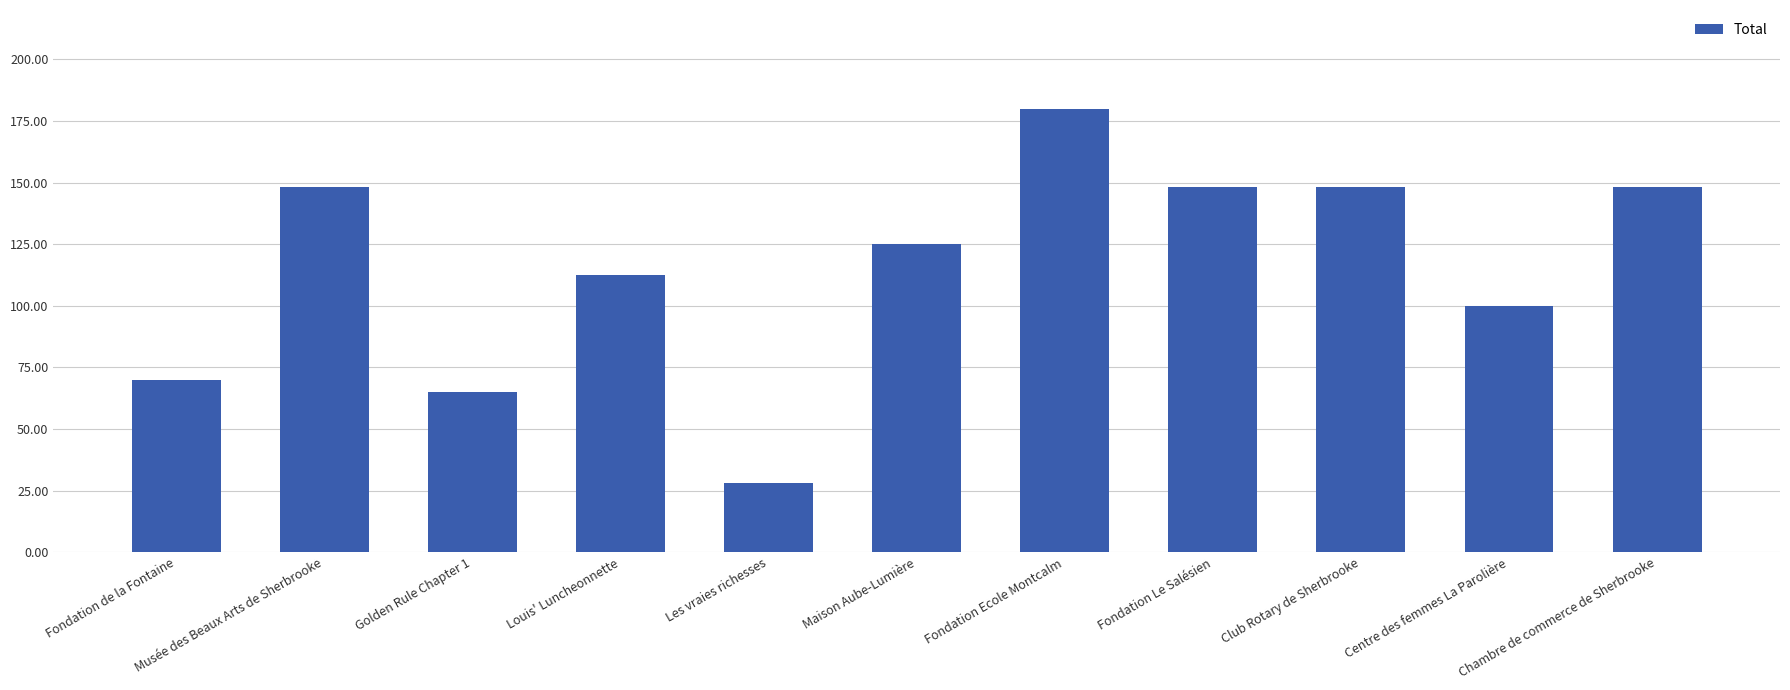

What is the difference between the maximum and minimum values?

152.0